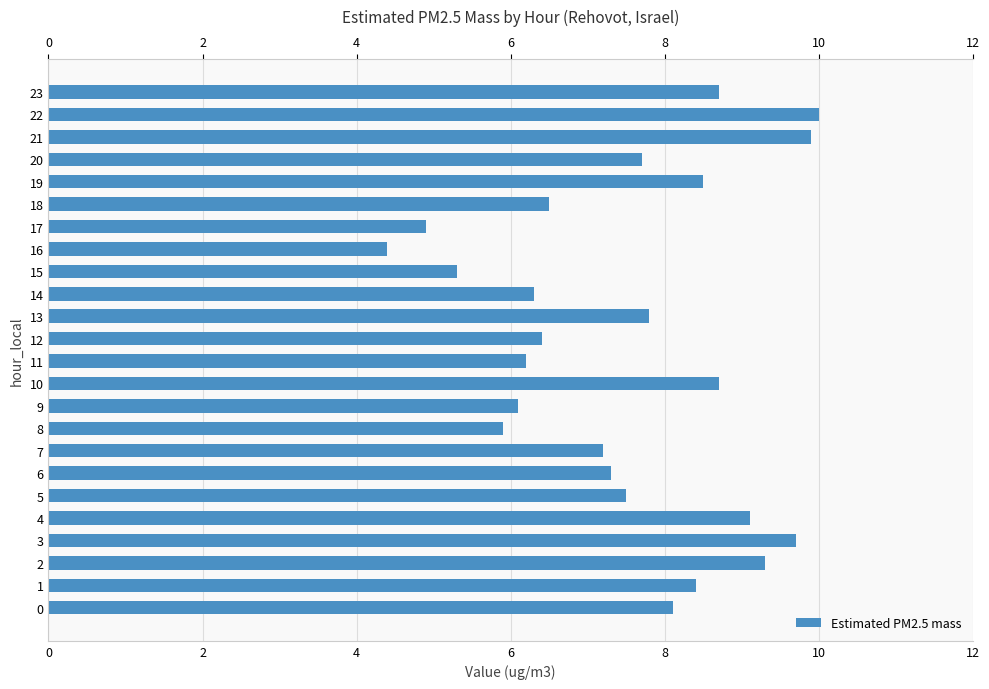

What is the maximum value shown in the chart?

10.0